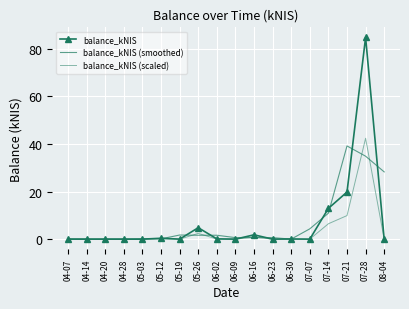

At which category does balance_kNIS (scaled) reach its first local valley?

05-19